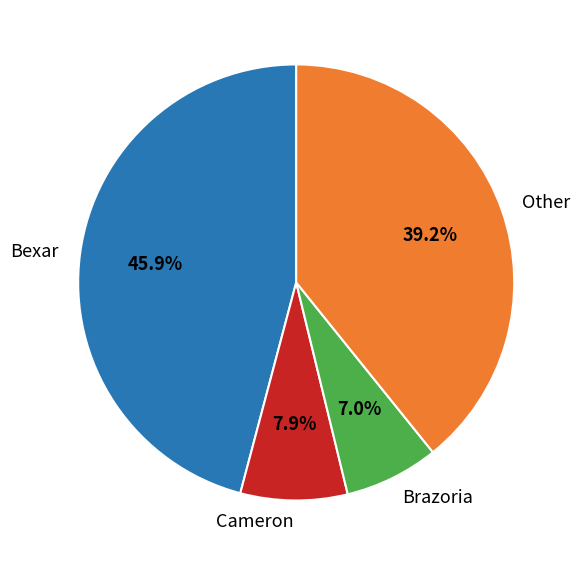

Is Cameron the majority of the pie?

No